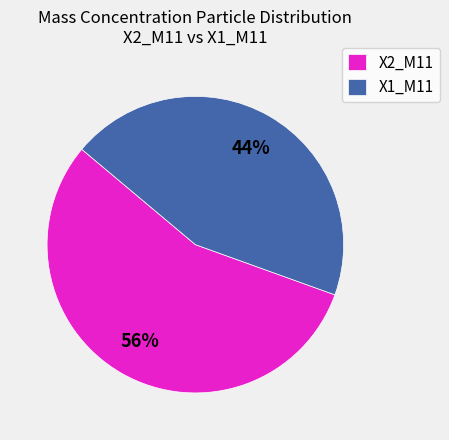

To the nearest percent, what is the average slice percentage?

50%